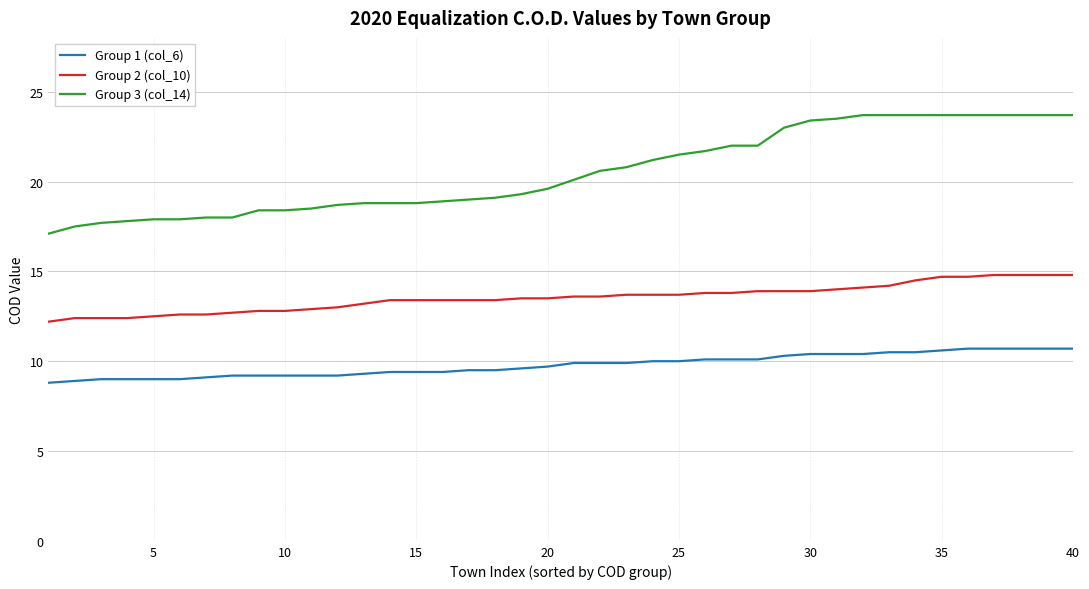

True or false: Group 3 (col_14) and Group 1 (col_6) cross at least once.

False